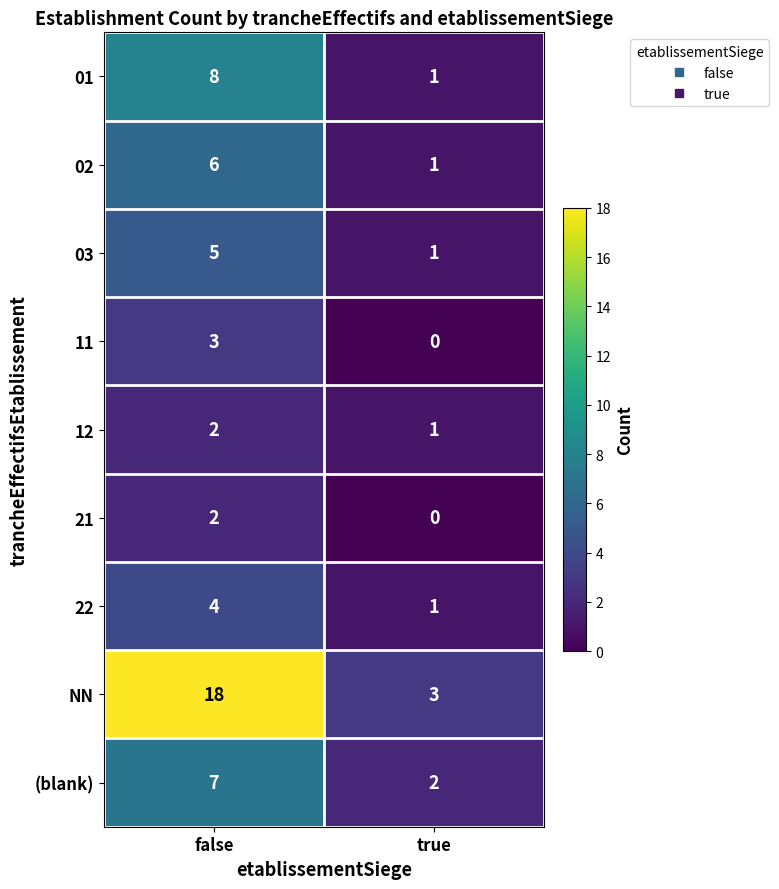

At which category does the chart reach its peak across all series?

false